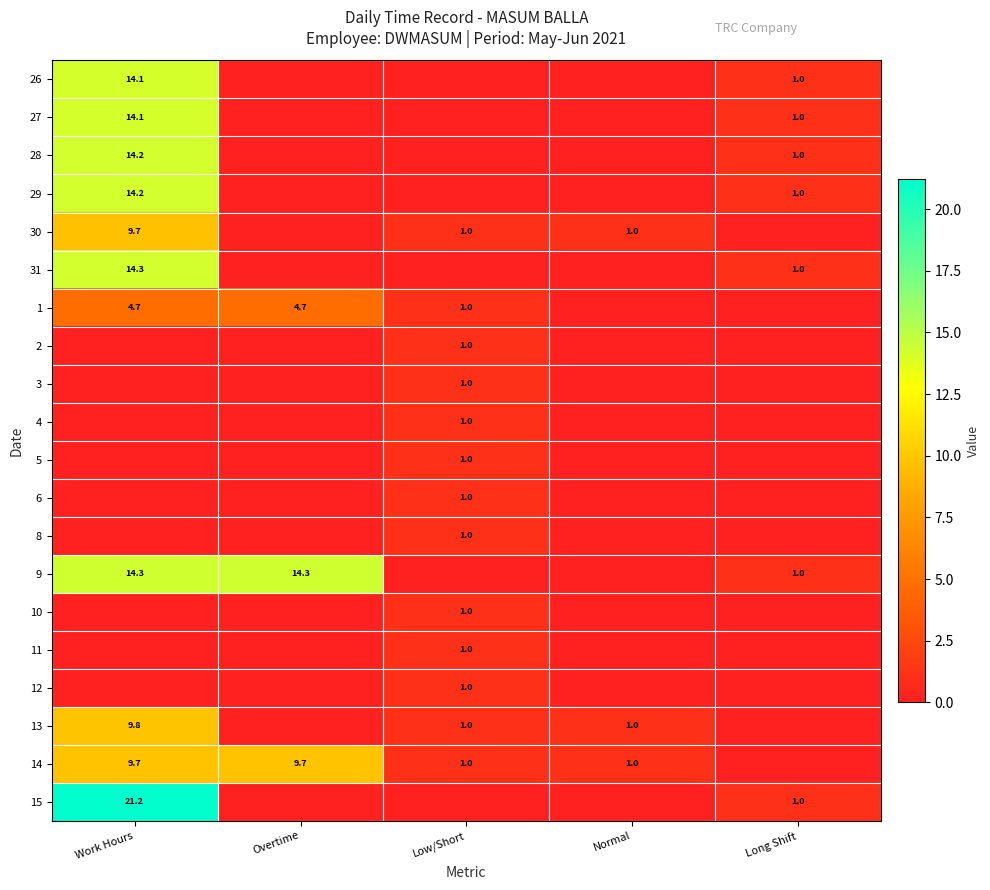

Is it true that 29 equals 0.3 at Long Shift?

False